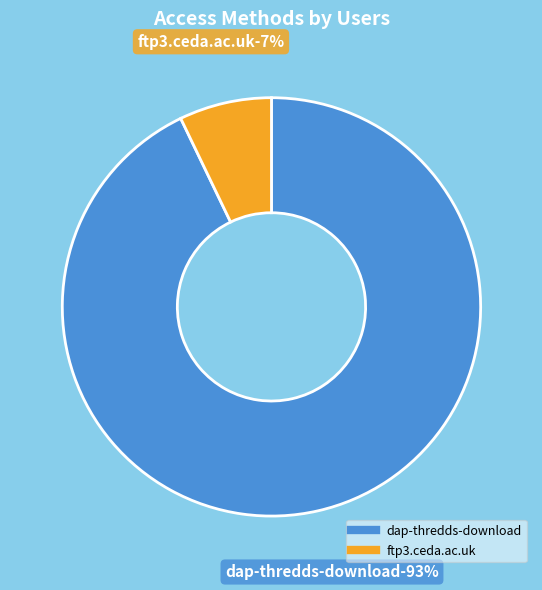

What portion of the pie excludes ftp3.ceda.ac.uk?

92.9%